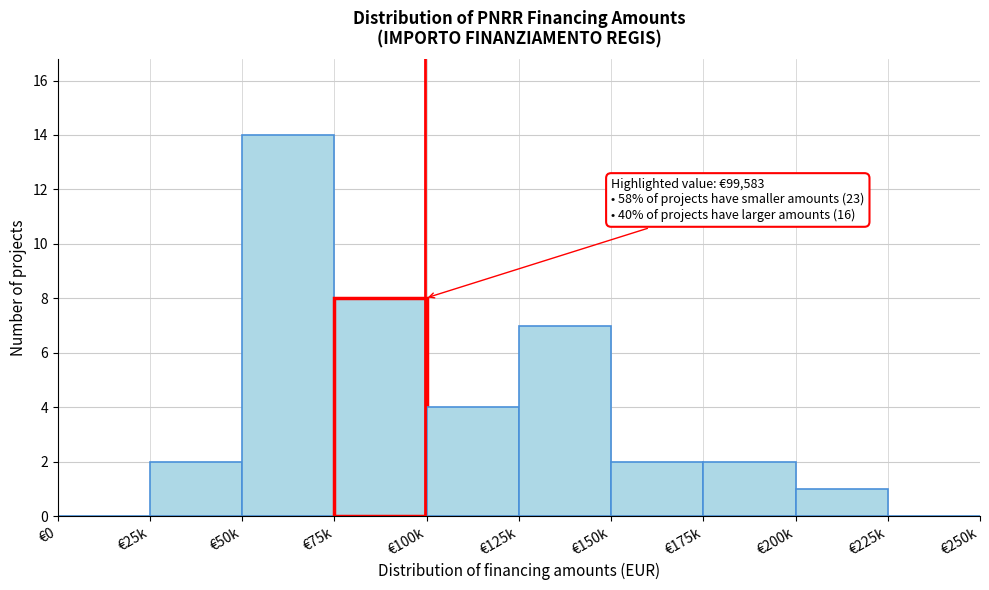

Reading left to right, extract all data points from this chart.

€0=0	€25k=2	€50k=14	€75k=8	€100k=4	€125k=7	€150k=2	€175k=2	€200k=1	€225k=0